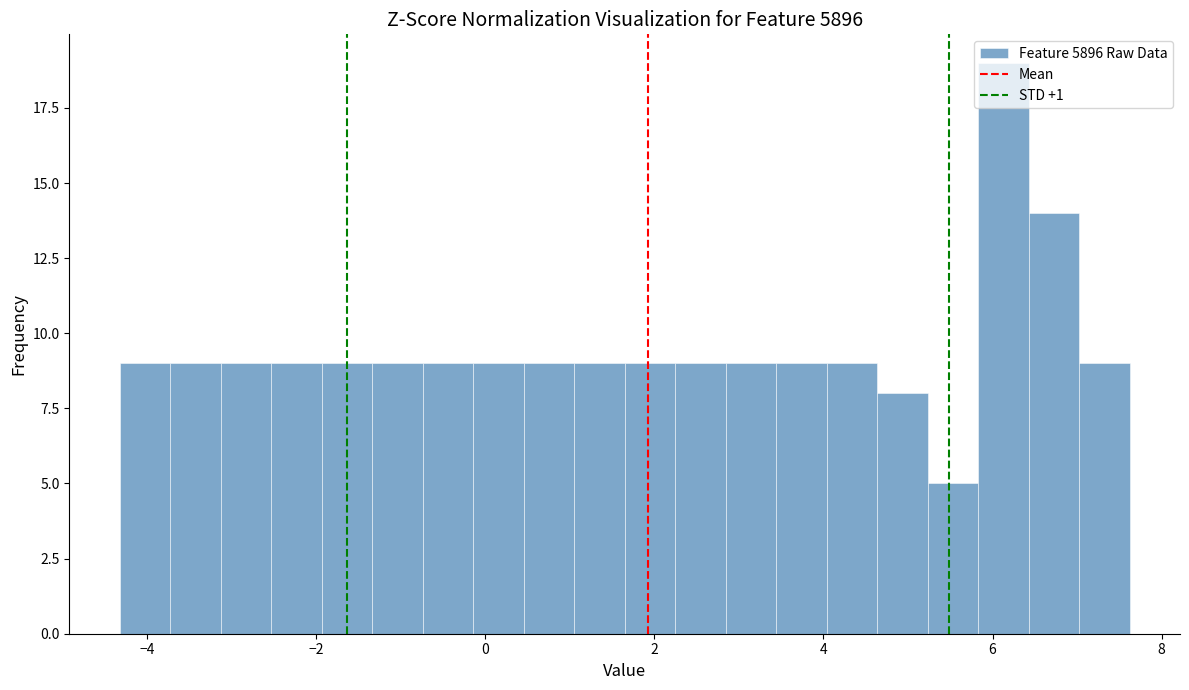

Around what value on the x-axis is the tallest bar? Give the approximate position of its centre, as read against the axis.

6.2